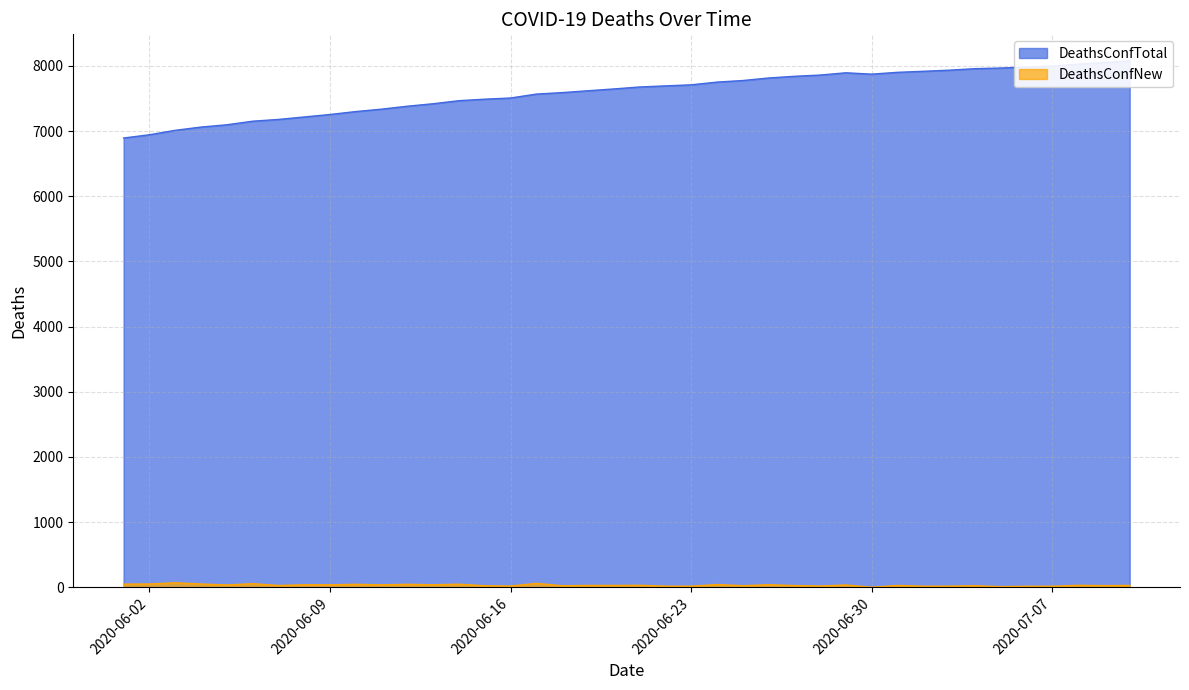

Where is the first local minimum for DeathsConfNew?

2020-06-05